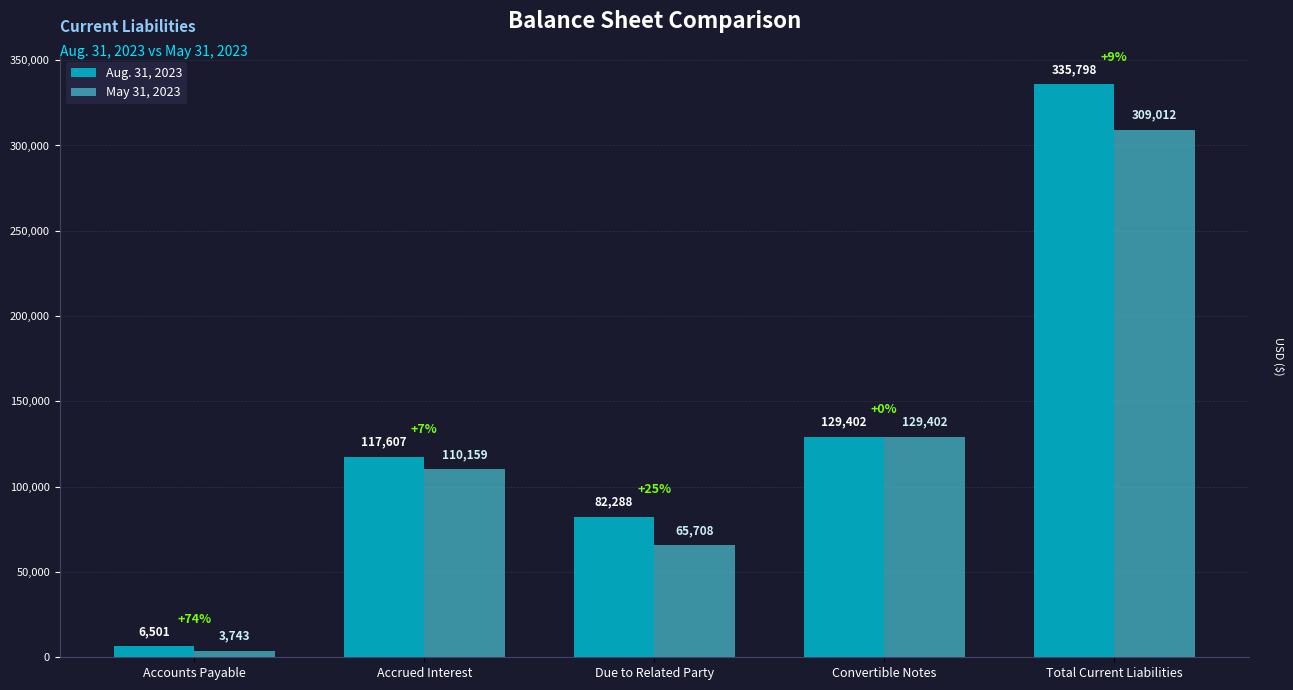

What is the sum of all Aug. 31, 2023 values?

671596